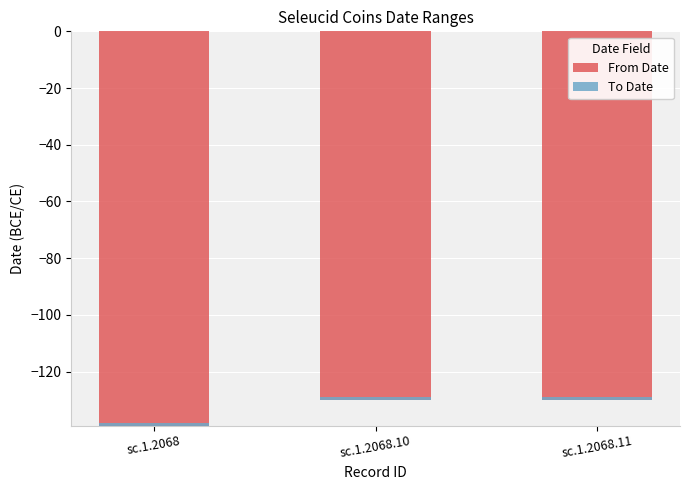

What is the maximum value for To Date?

1